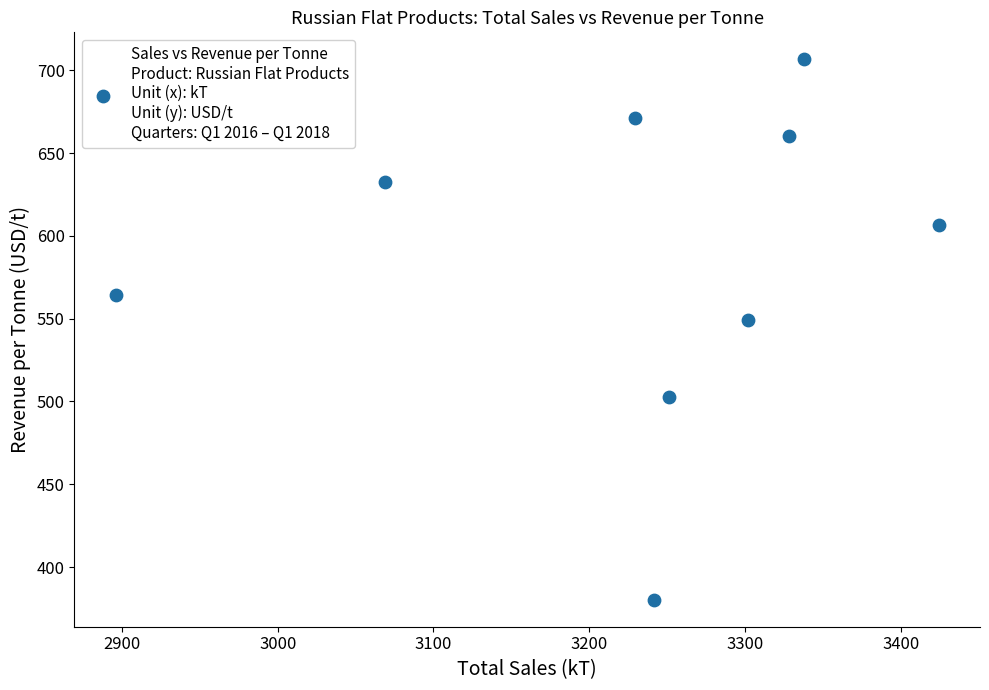

What is the average Y value?

585.9